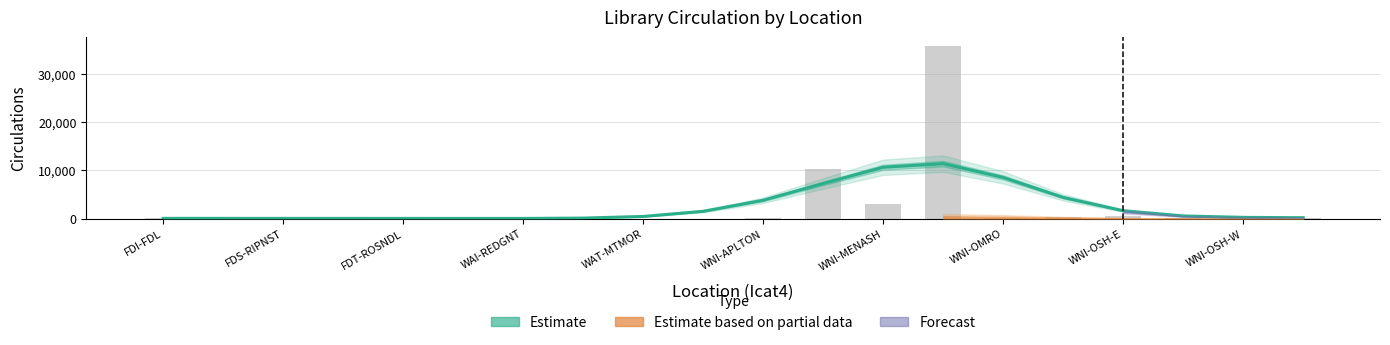

How many bars are there in total?

20